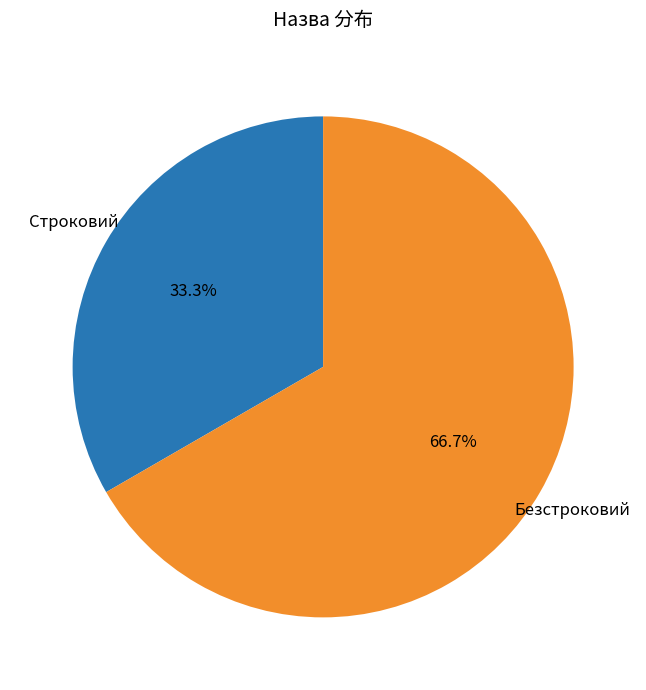

Count the number of slices in the pie.

2